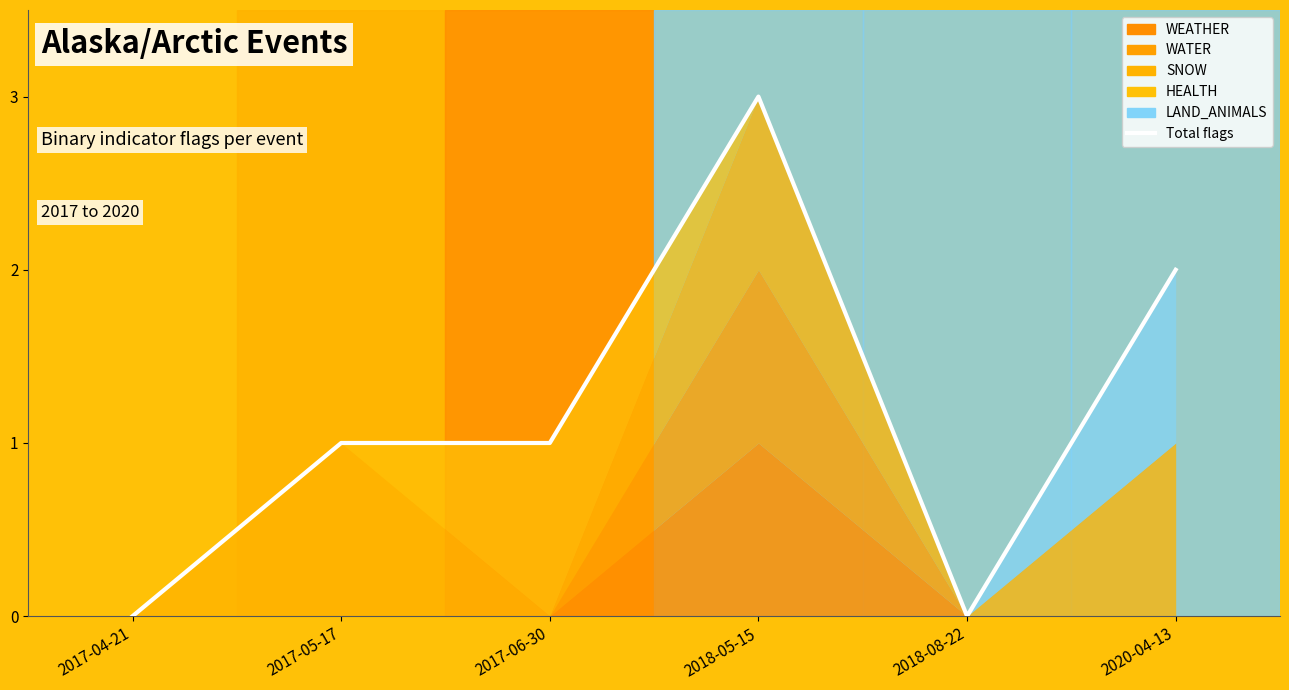

What is the average value?

1